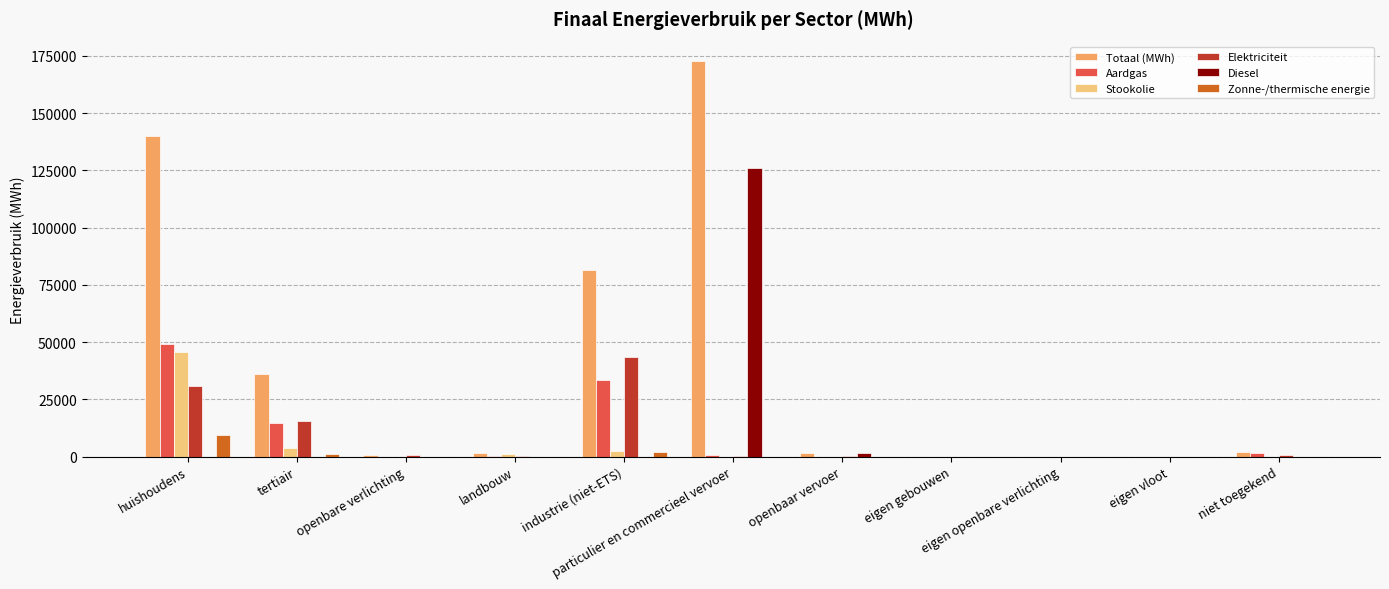

Which category has the highest value across all series?

particulier en commercieel vervoer